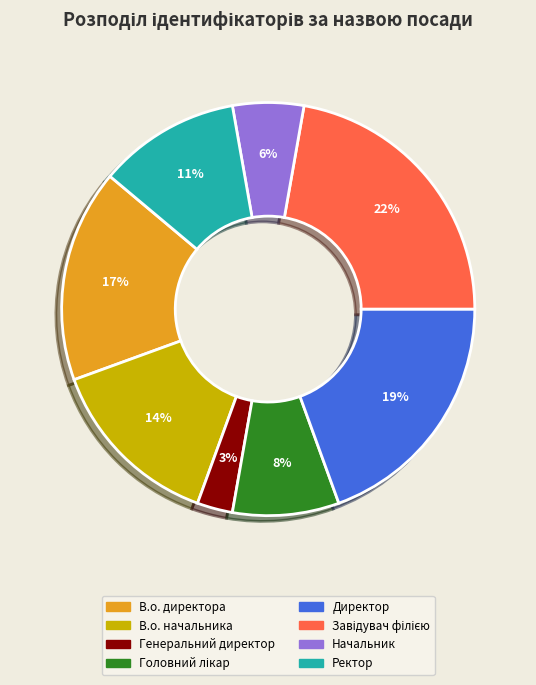

Does any single category account for the majority?

No